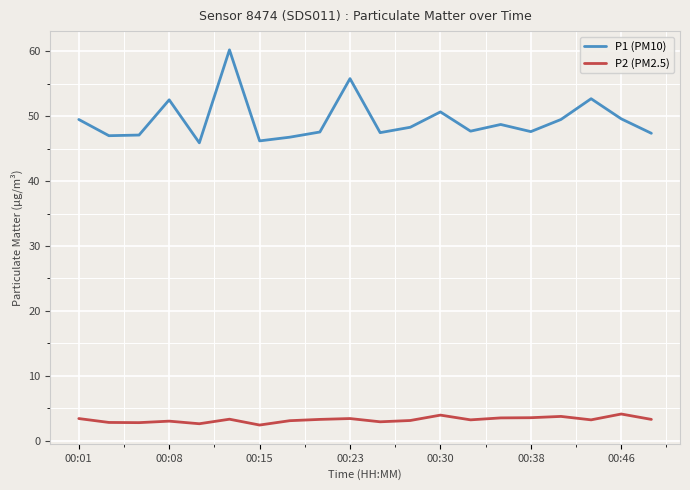

Rank the series by their maximum value, from highest to lowest.

P1 (PM10), P2 (PM2.5)